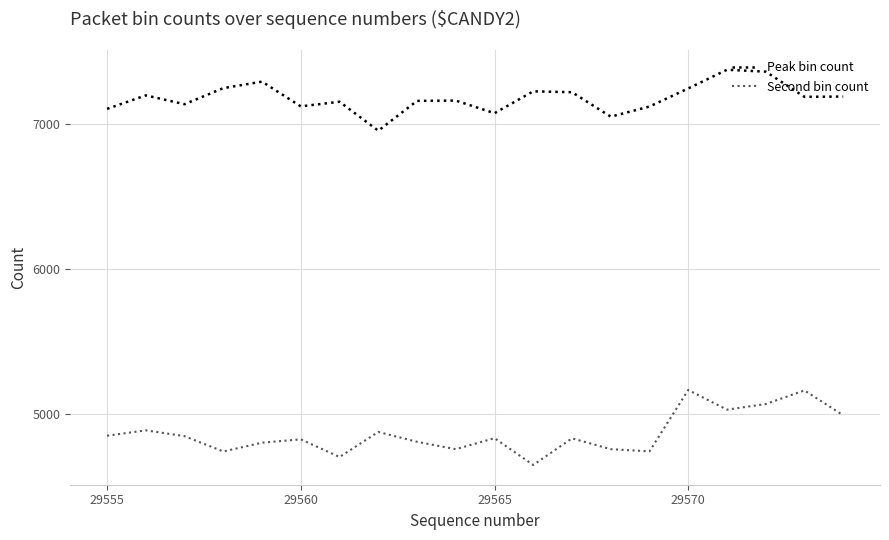

What is the highest value of the Peak bin count series?

7378